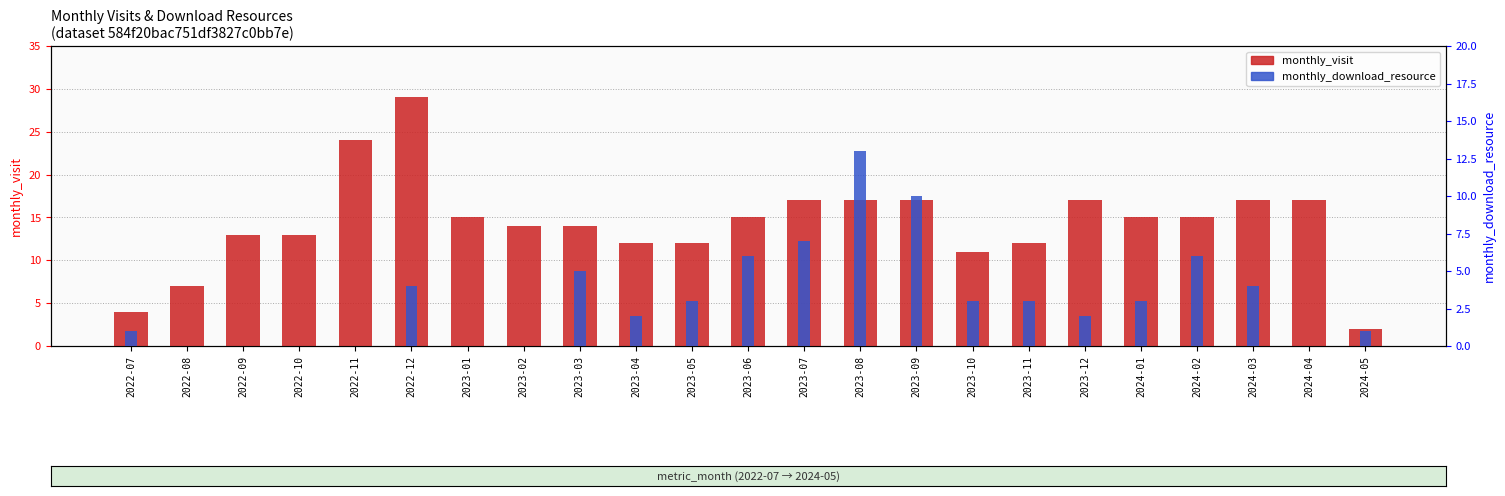

List the series in order of their peak value, highest first.

monthly_visit, monthly_download_resource